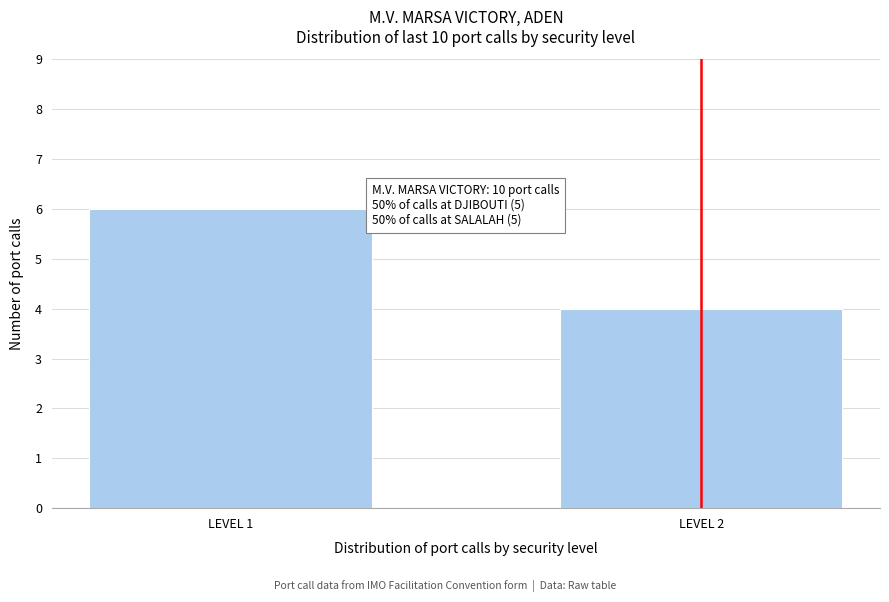

Reading left to right, extract all data points from this chart.

6	4